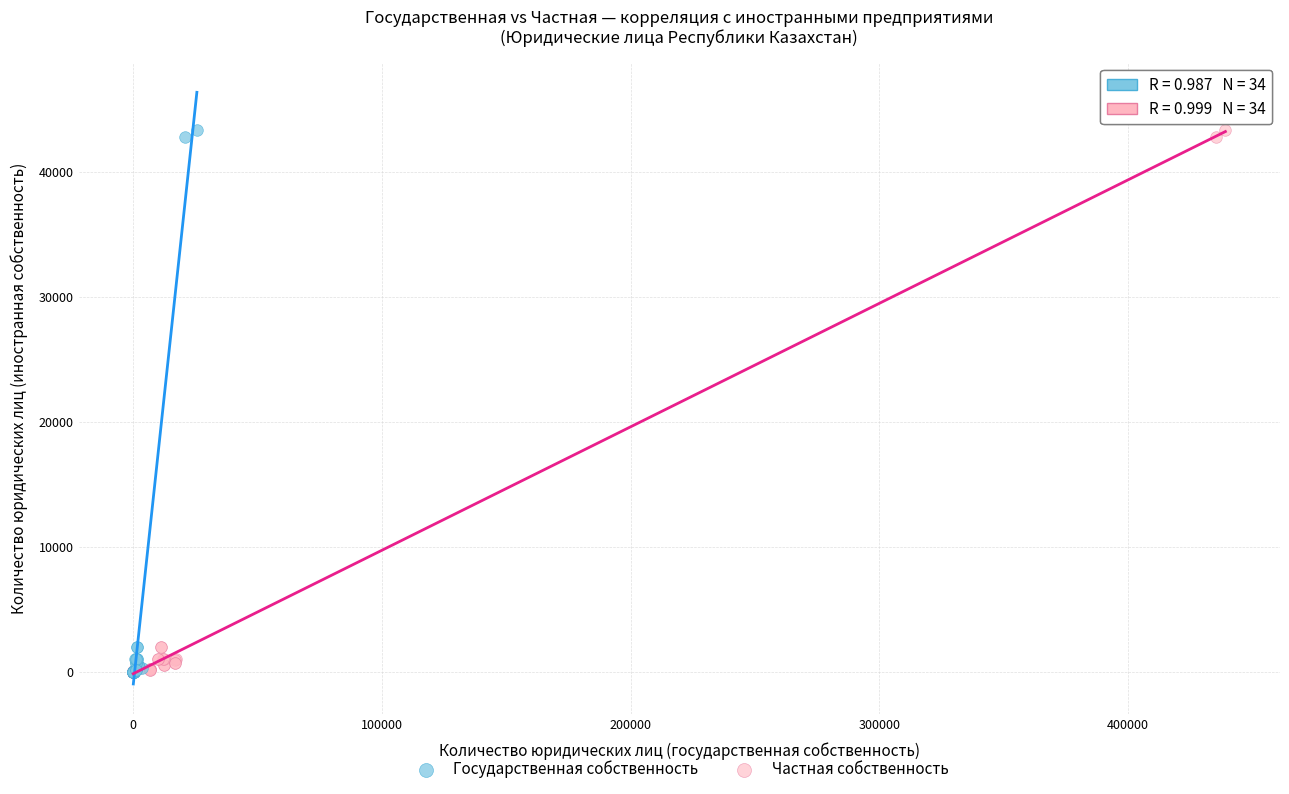

What are all the series names shown in the legend?

Государственная собственность, Частная собственность